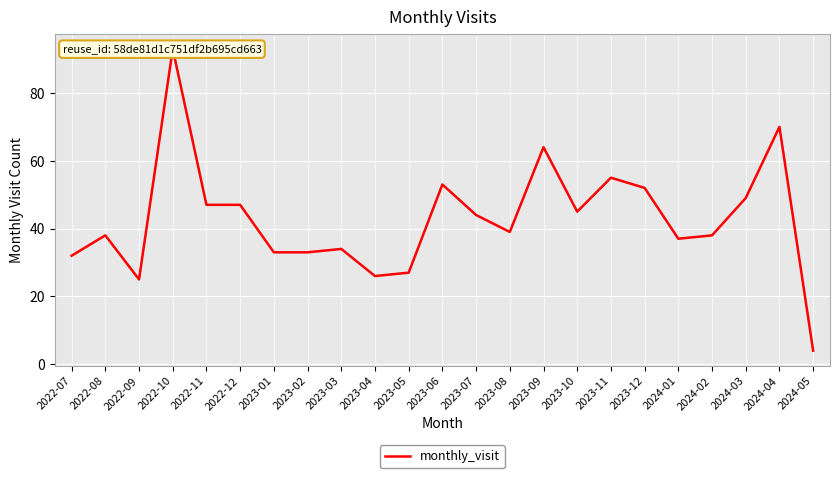

Where is the first local minimum?

2022-09